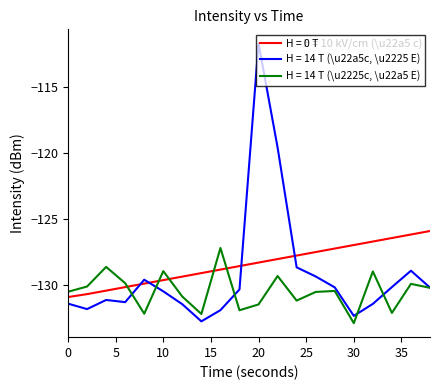

What is the minimum value shown in the chart?

-132.9